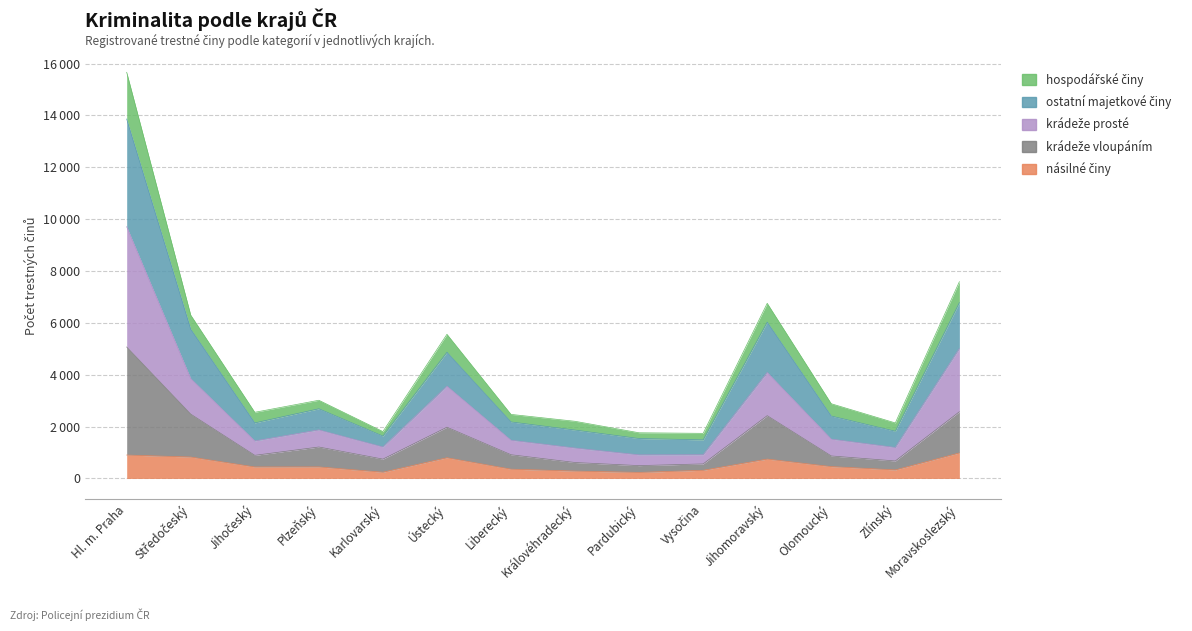

What is the value of the násilné činy point at the 5th from the left?

240